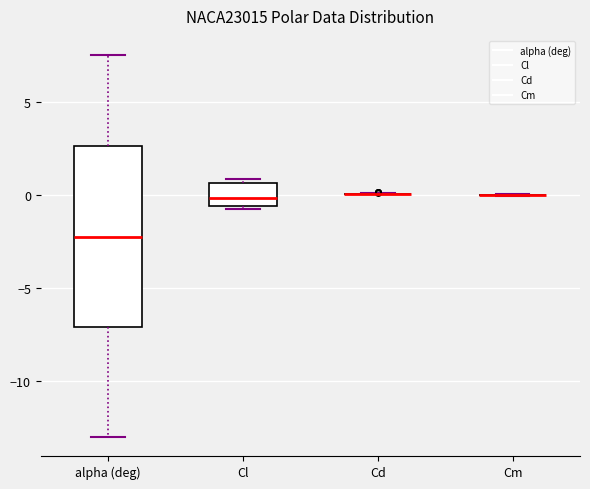

Reading left to right, read every box against the y-axis: the position of its median line, the range the box covers, and the ends of its whiskers. The values are not printed on the chart, so give them approximately, as read against the axis.

alpha (deg): median -2.0, box -7.0 to 2.5, whiskers -13.0 to 7.5
Cl: median 0.0, box -0.5 to 0.5, whiskers -1.0 to 1.0
Cd: box collapsed to a line at 0.0, whiskers 0.0 to 0.0
Cm: box collapsed to a line at 0.0, whiskers 0.0 to 0.0